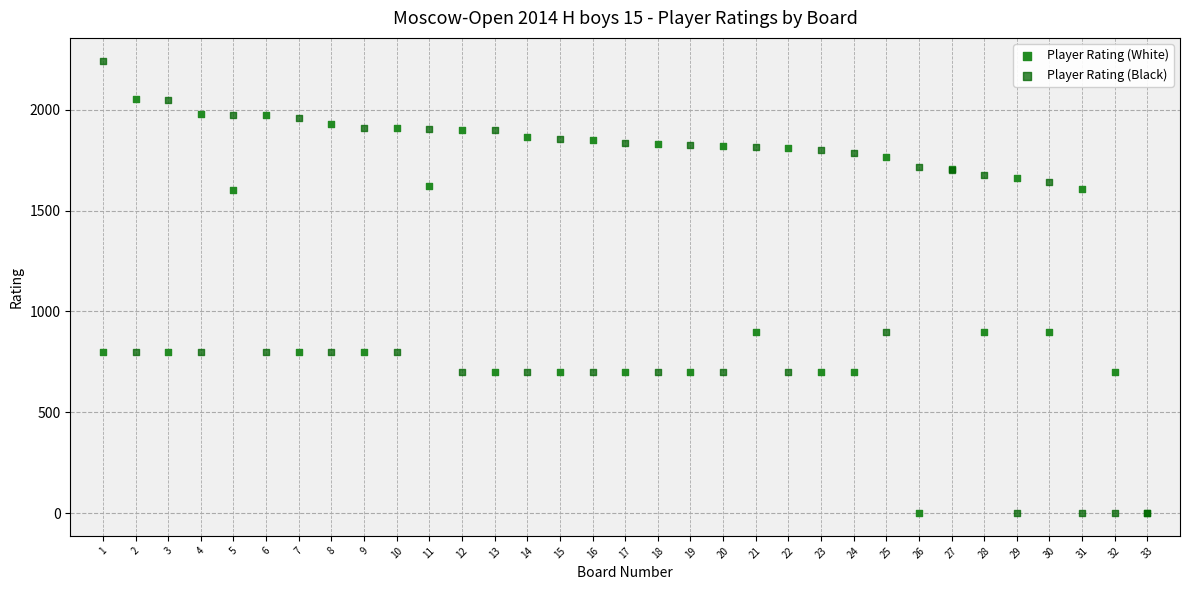

What are all the series names shown in the legend?

Player Rating (White), Player Rating (Black)